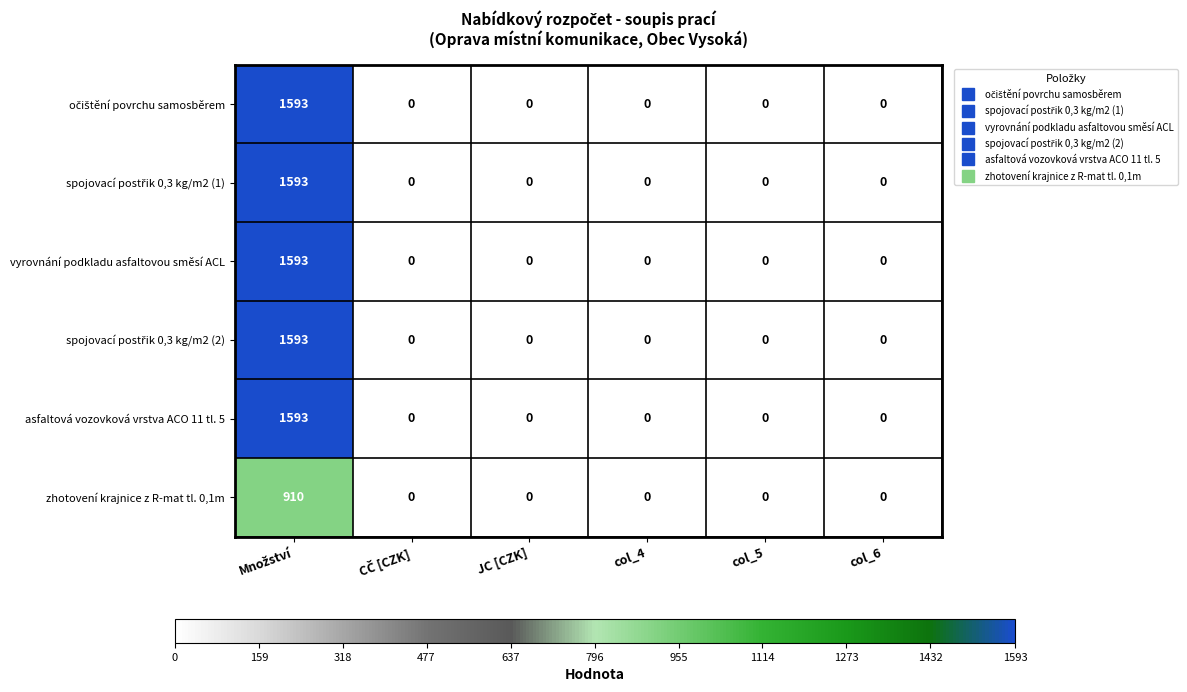

What is the sum of all vyrovnání podkladu asfaltovou směsí ACL values?

1593